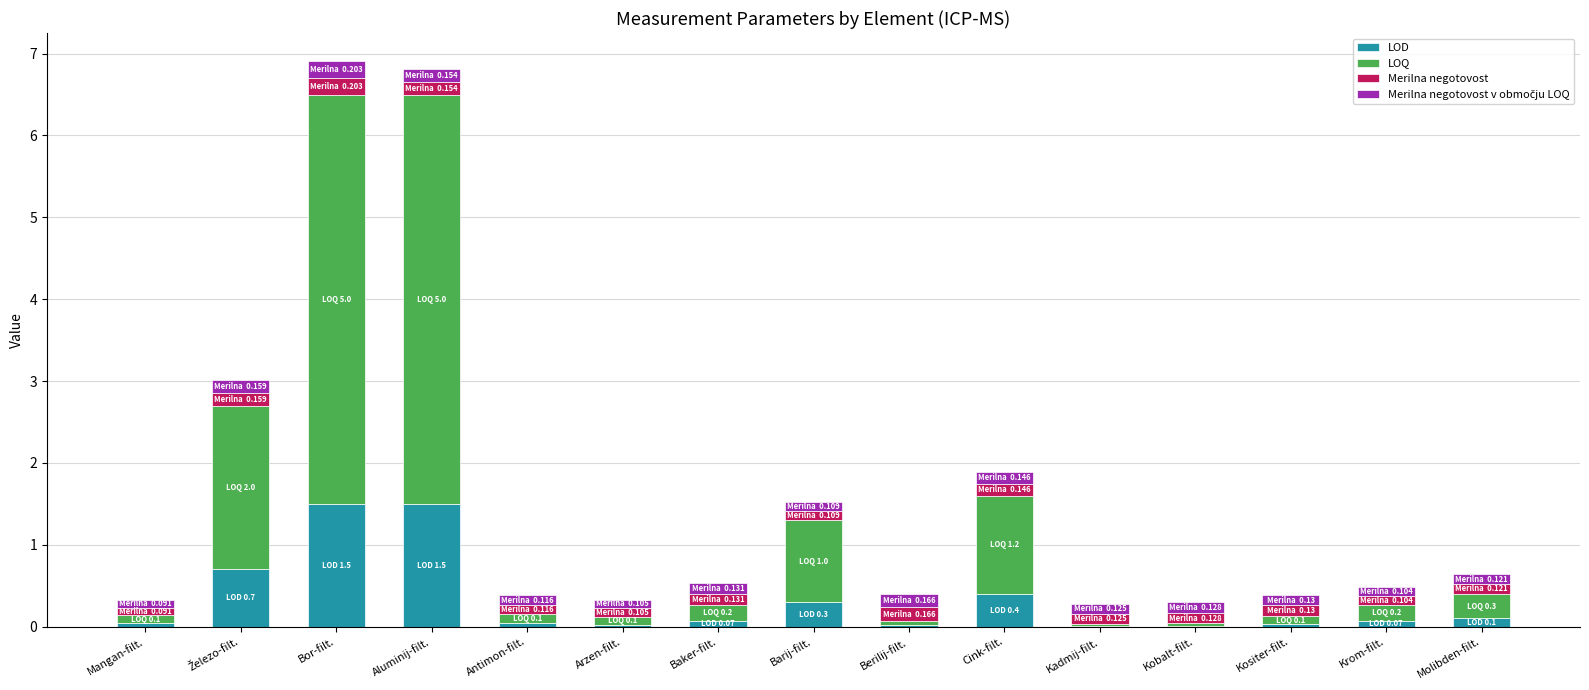

What is the sum of all LOD values?

4.8